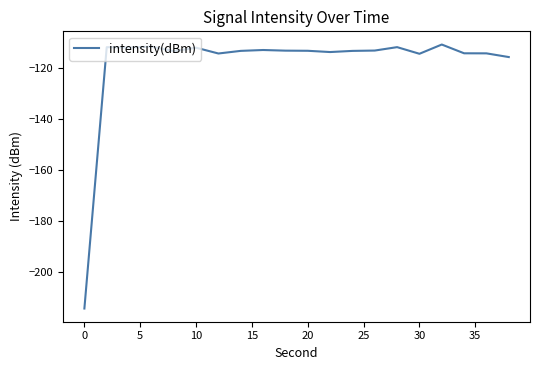

What is the smallest value displayed?

-214.5